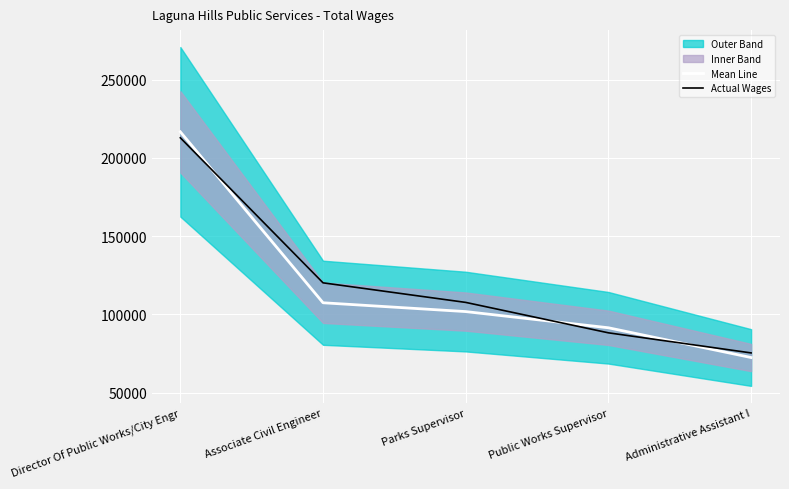

At which category is the sum across all series the highest?

Director Of Public Works/City Engr